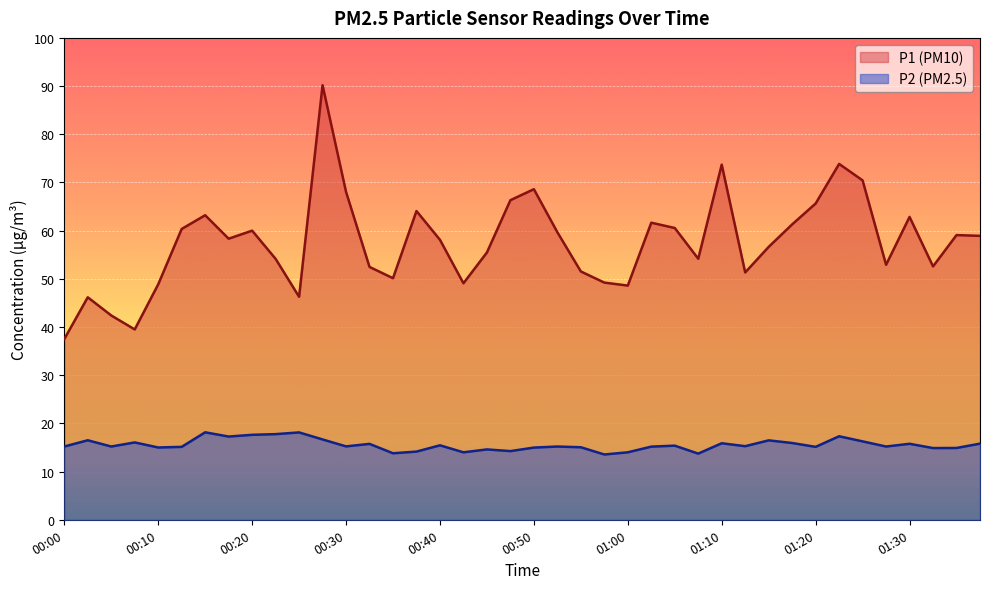

The P2 series shows 3.6 at 00:40. True or false?

False